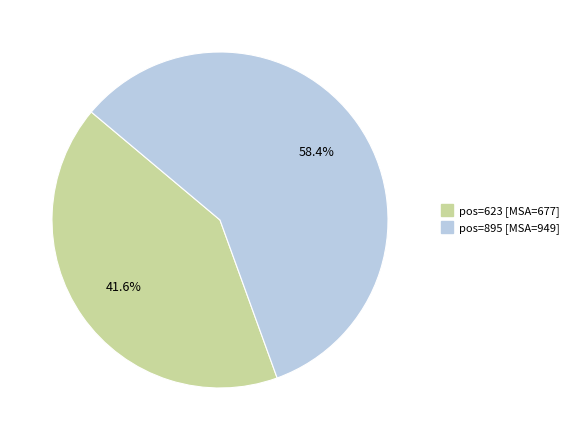

Is there any slice that represents more than half of the pie?

Yes